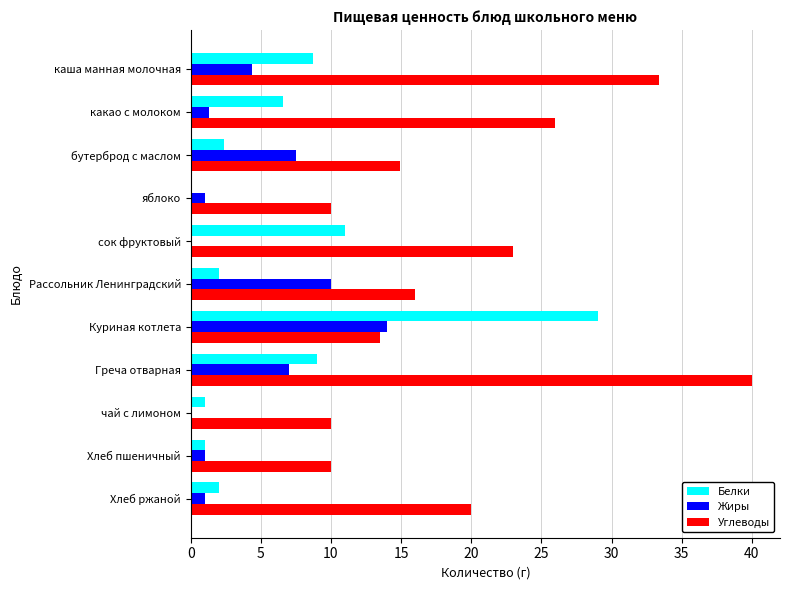

What is the sum of all Жиры values?

47.2